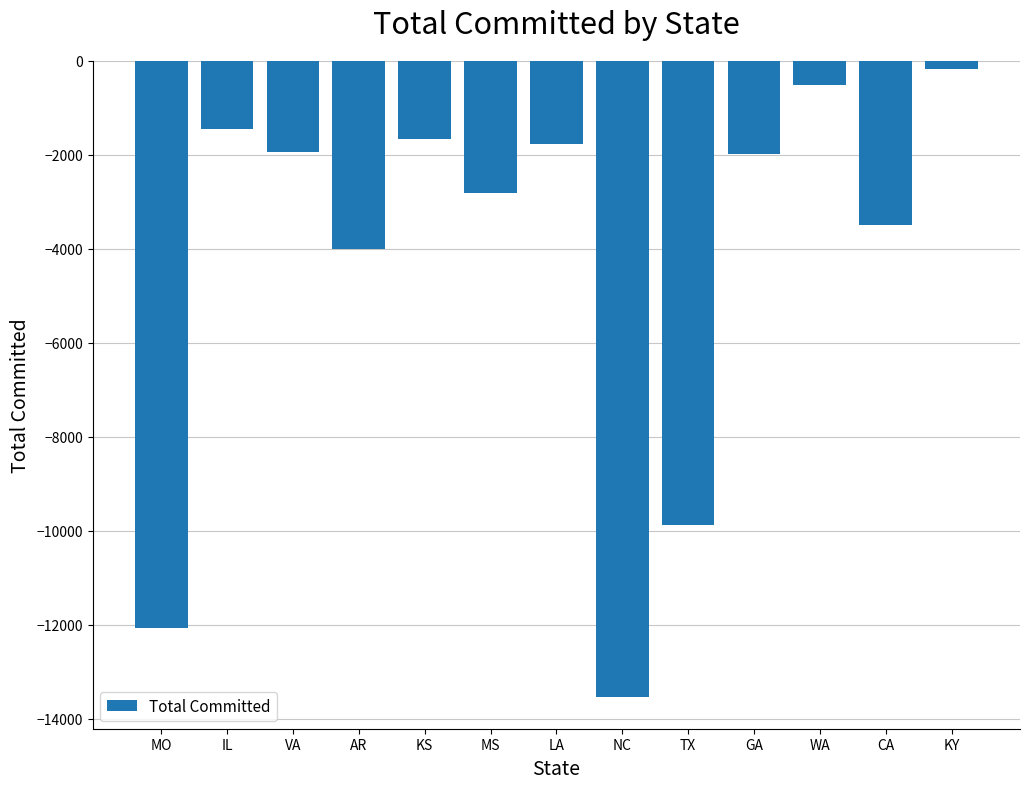

What is the difference between the second highest and minimum values?

13009